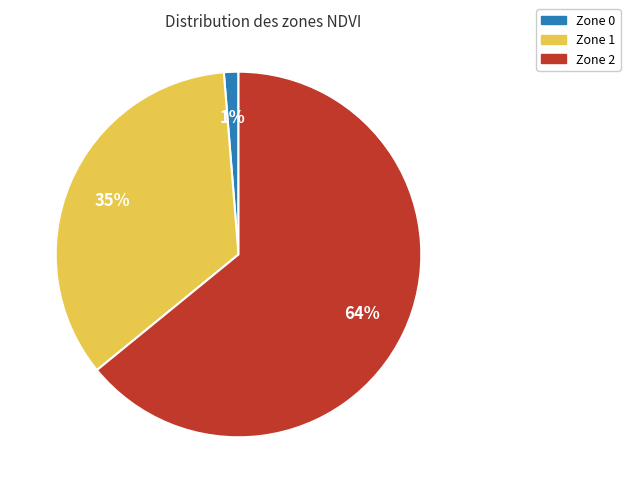

The Zone 2 slice represents 64% of the pie. True or false?

True